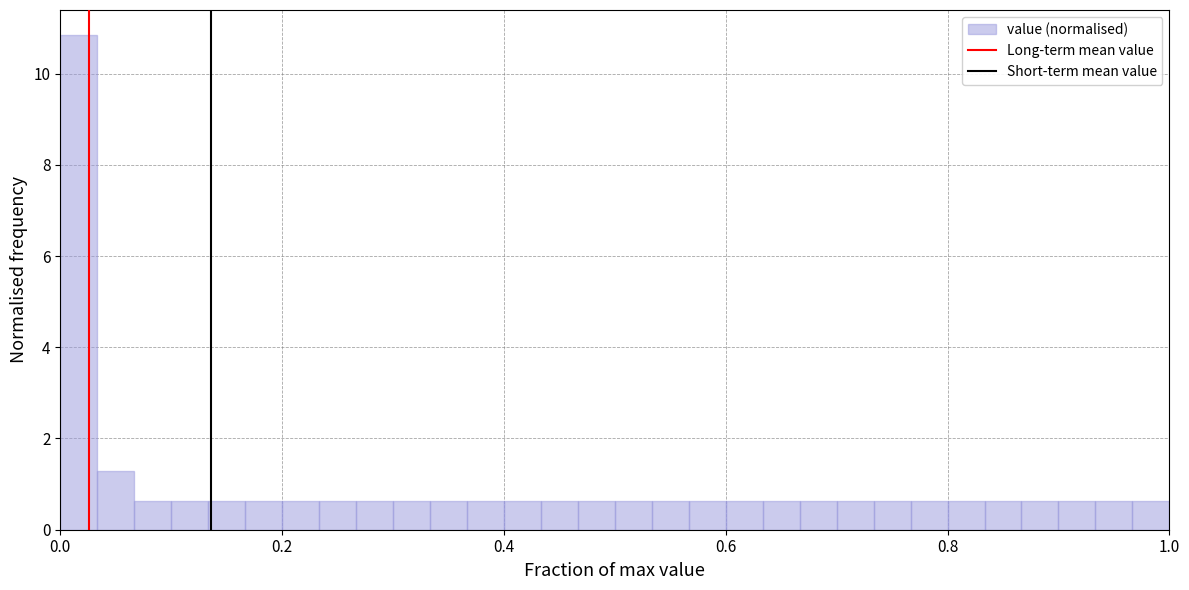

Read against the x-axis, roughly where is the centre of the tallest bar?

0.02